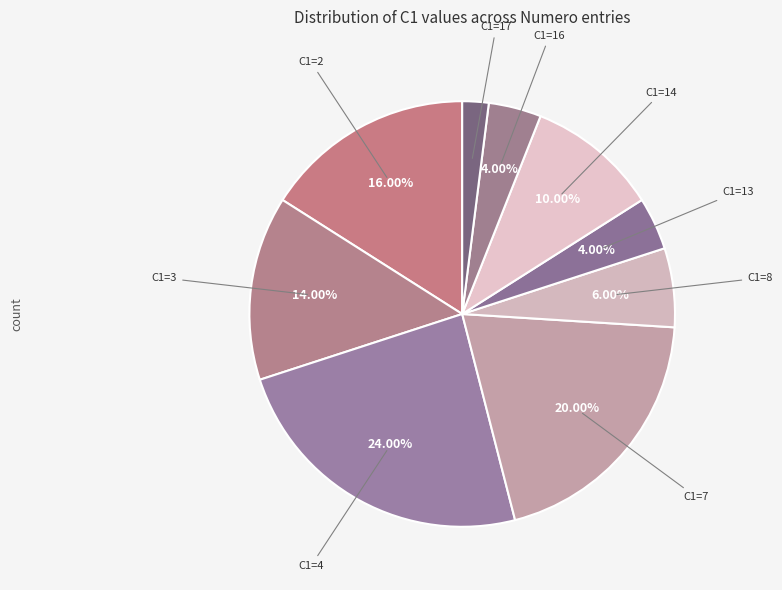

How many slices are in this pie chart?

9